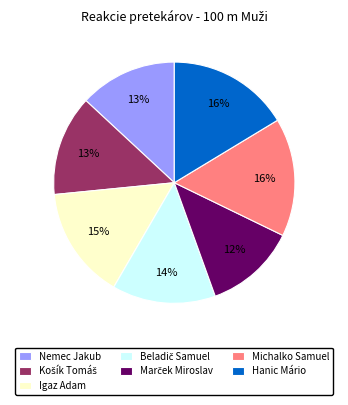

True or false: Michalko Samuel accounts for 16% of the total.

True